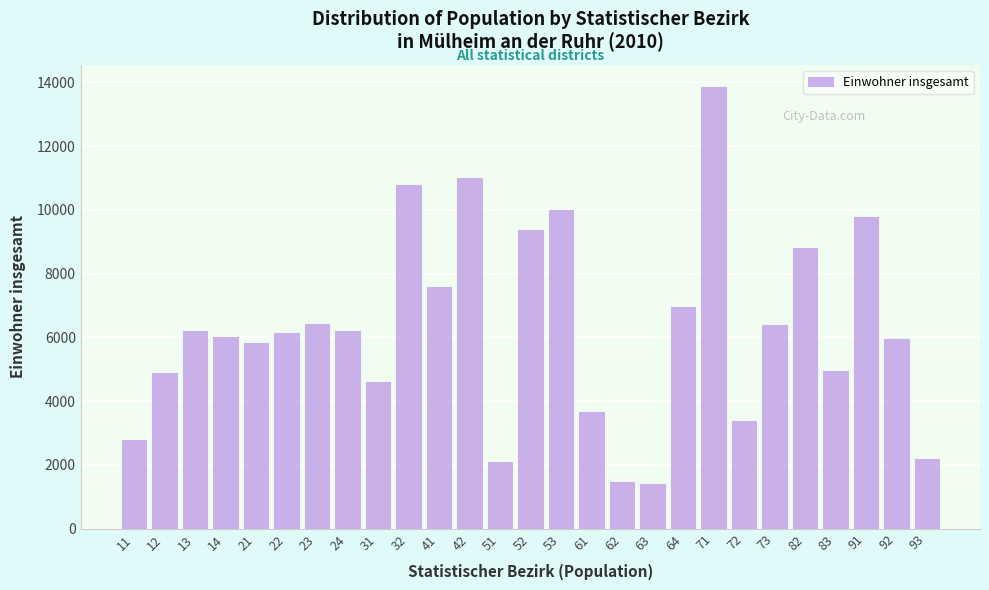

What is the sum of the values at 23 and 22?

12573